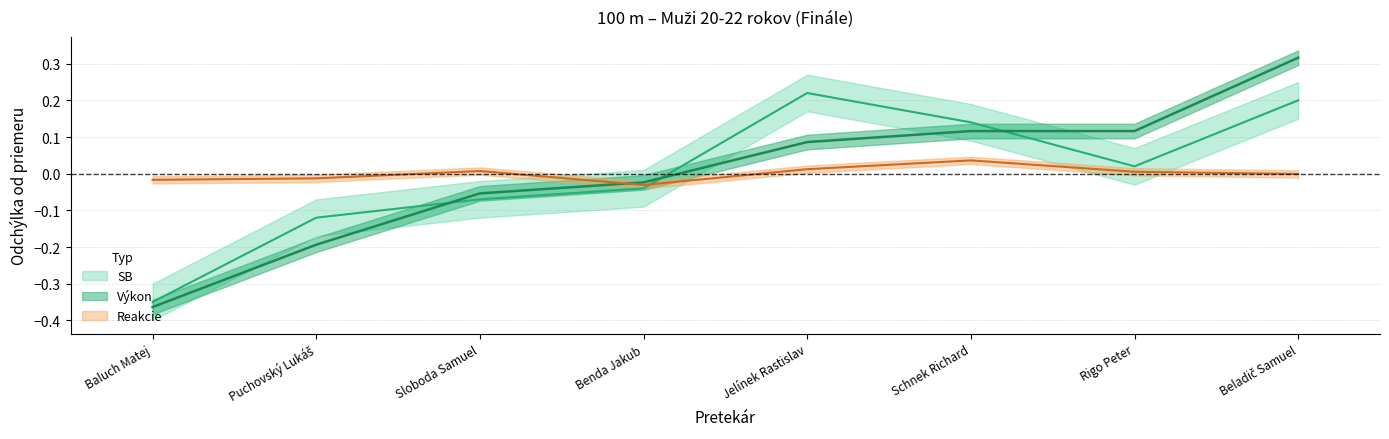

What value does the SB series have at Sloboda Samuel?

-0.1